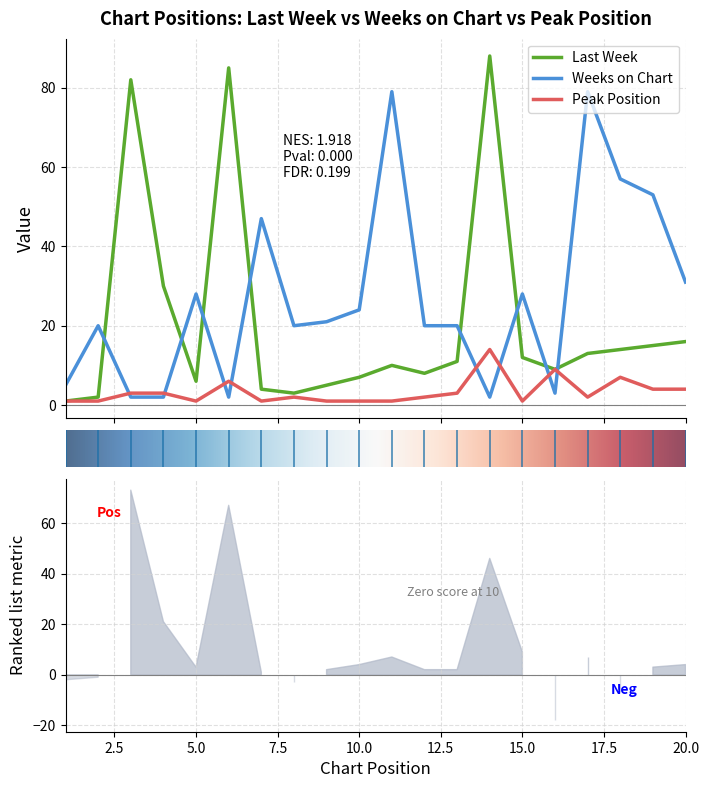

After their last crossing, which series has the higher values: Weeks on Chart or Peak Position?

Weeks on Chart